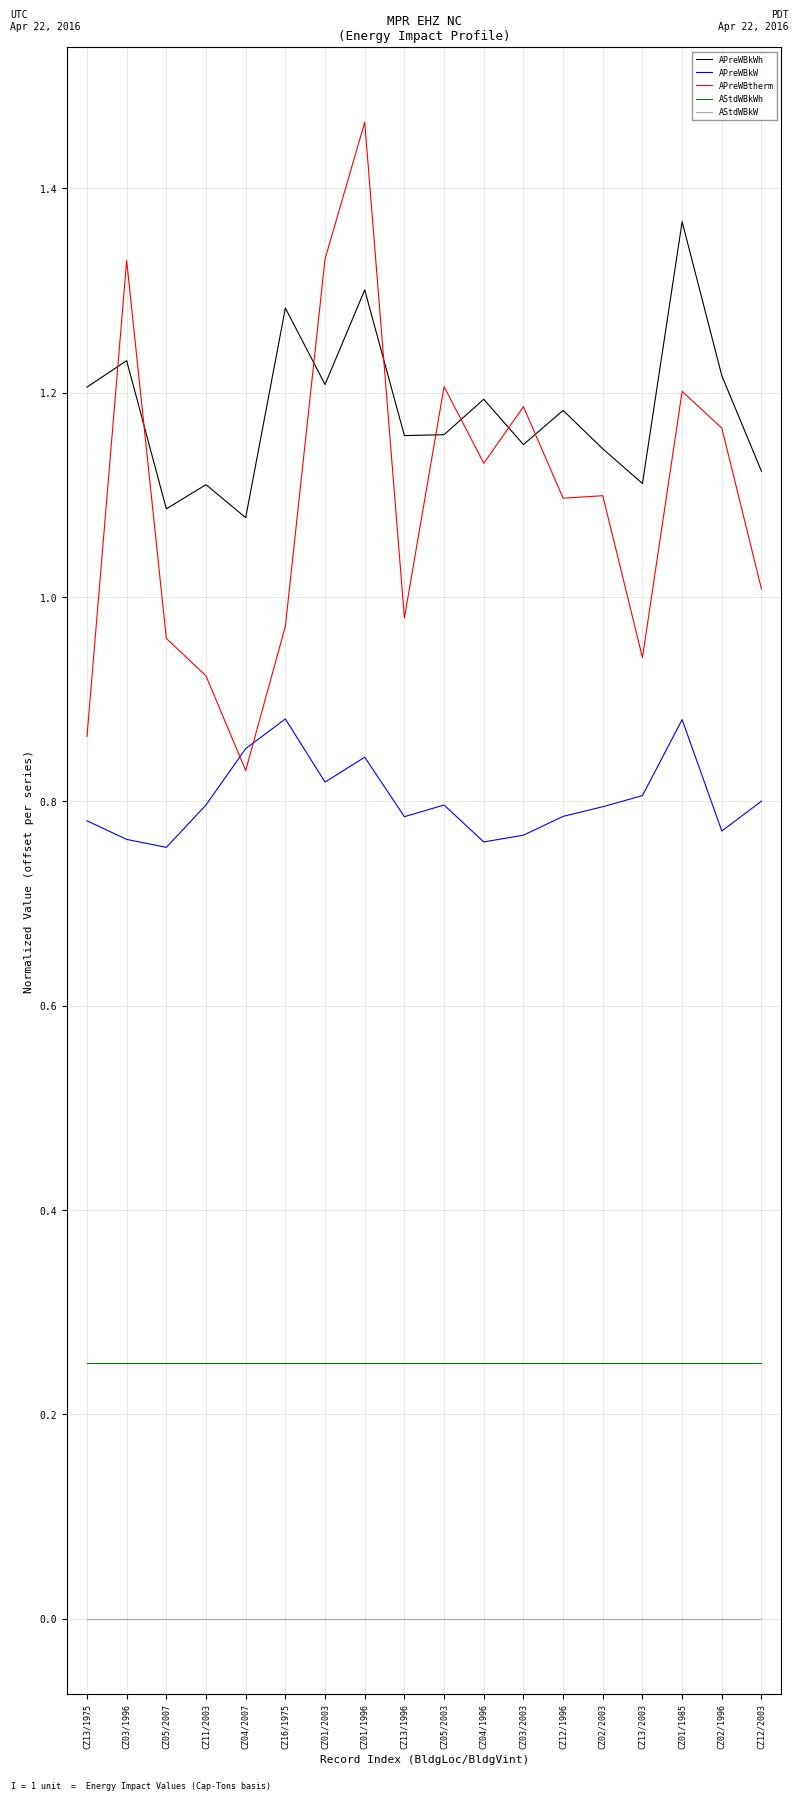

Which series has the largest total across all categories?

APreWBkWh